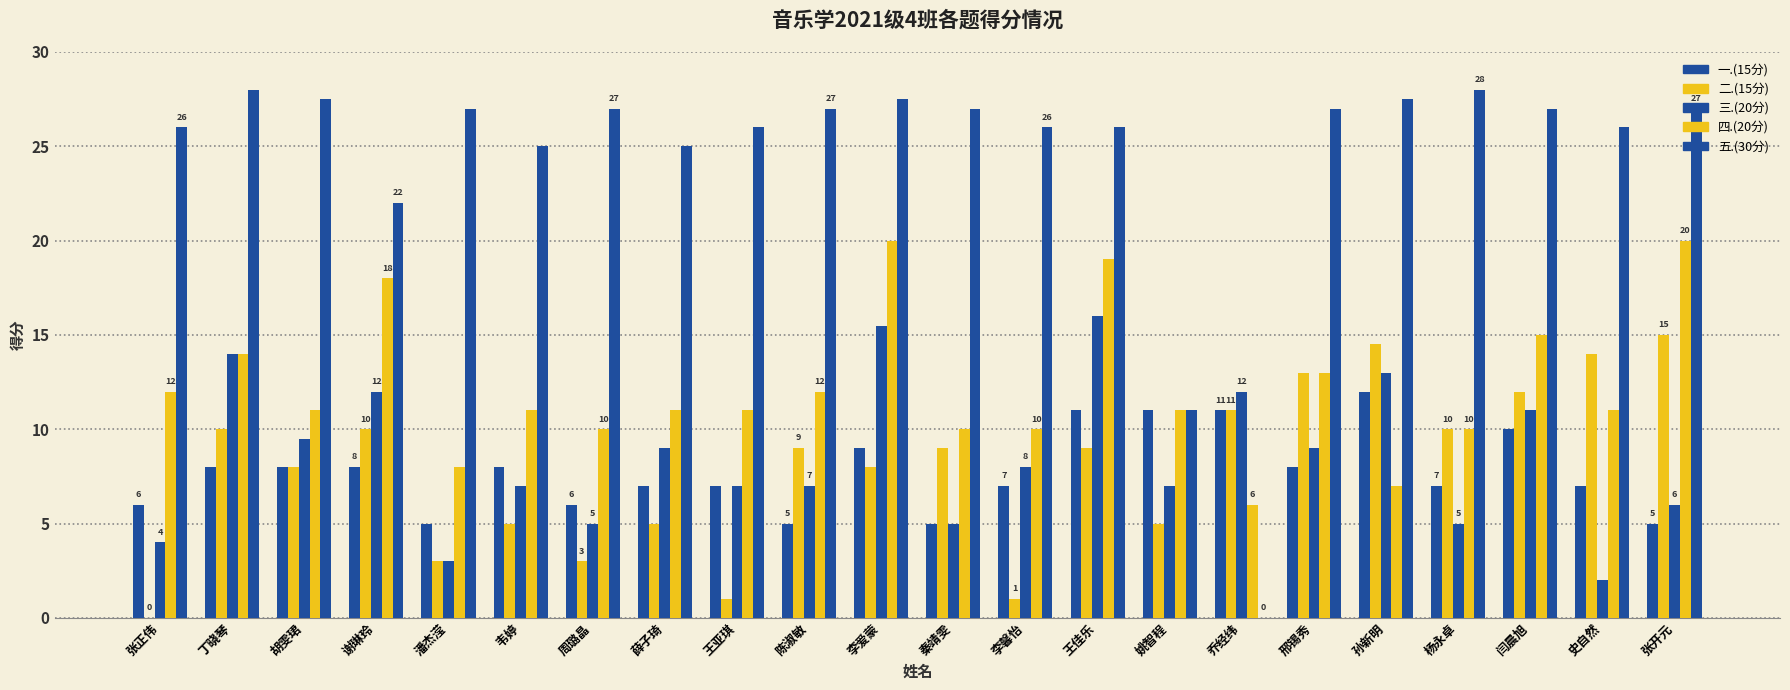

How many groups of bars are there?

22